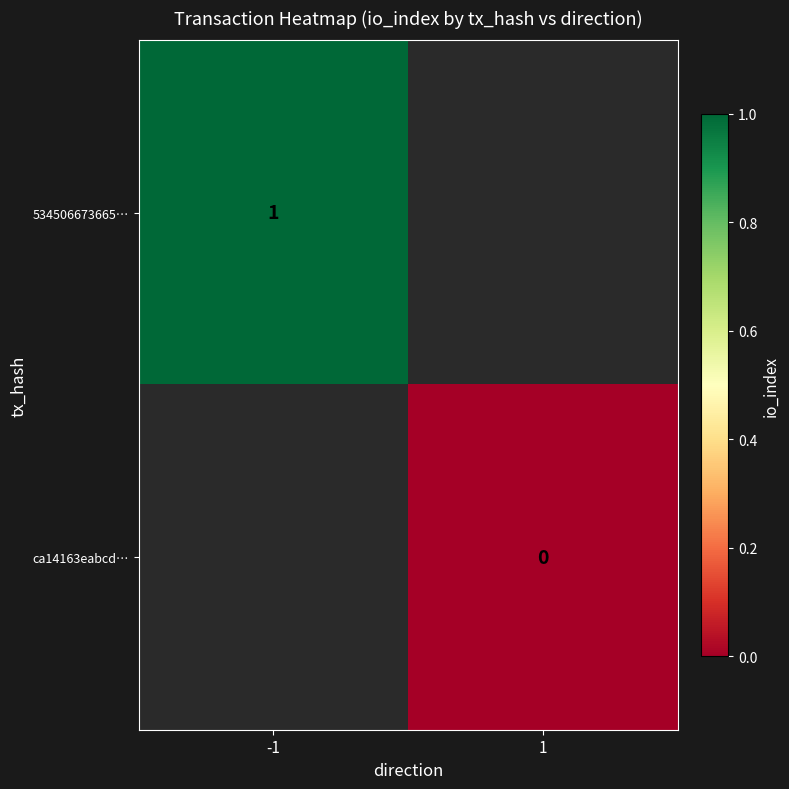

Is it true that 534506673665… equals 0.3 at -1?

False